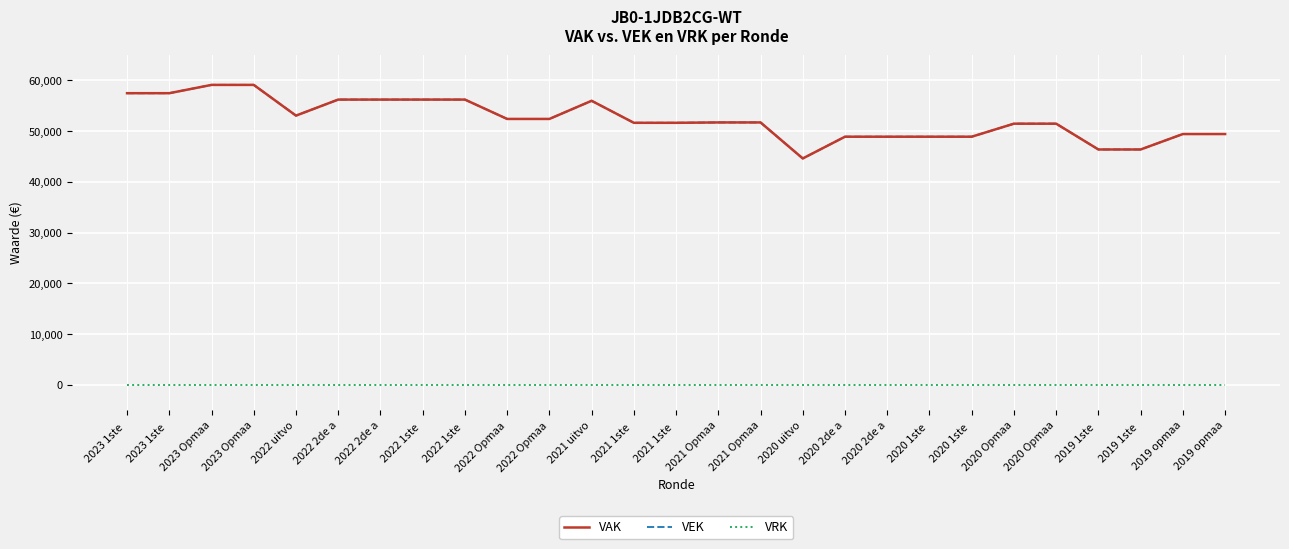

Which category has the highest value across all series?

2023 Opmaa